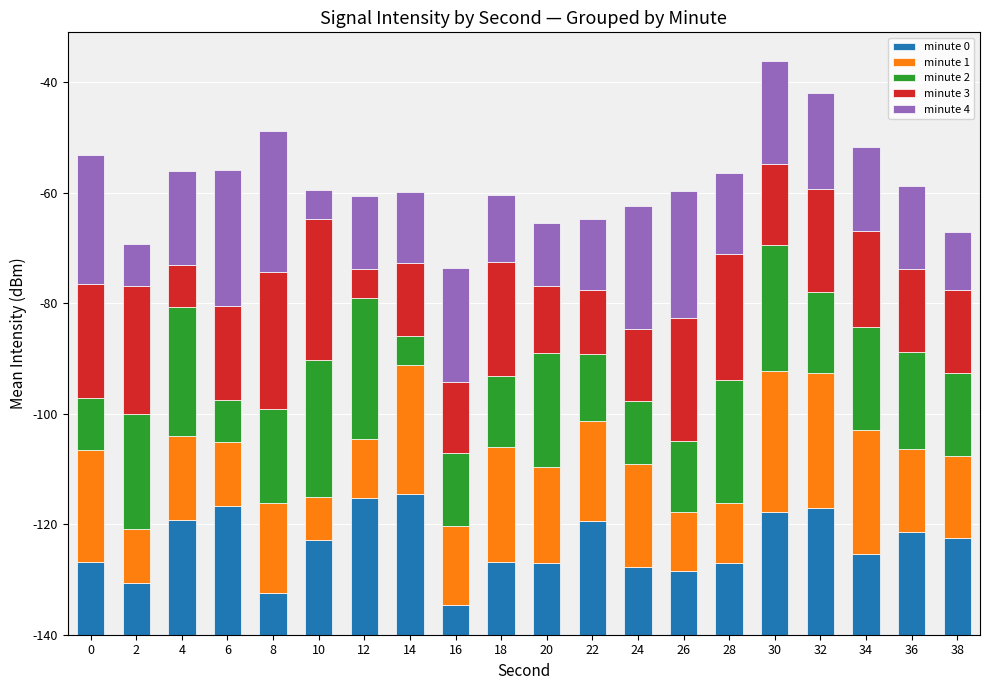

What are all the series names shown in the legend?

minute 0, minute 1, minute 2, minute 3, minute 4